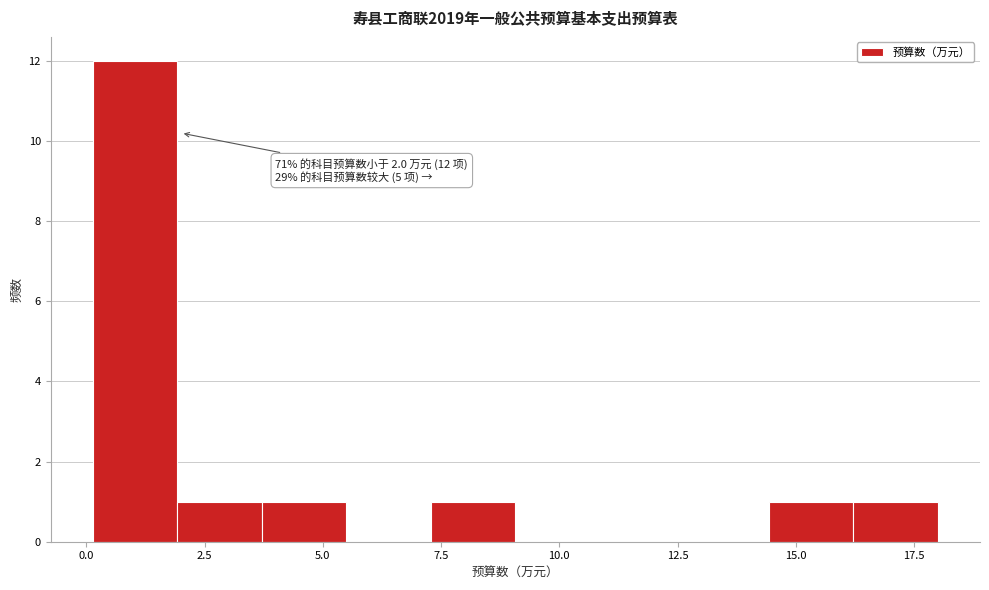

Read against the x-axis, roughly where is the centre of the tallest bar?

1.0